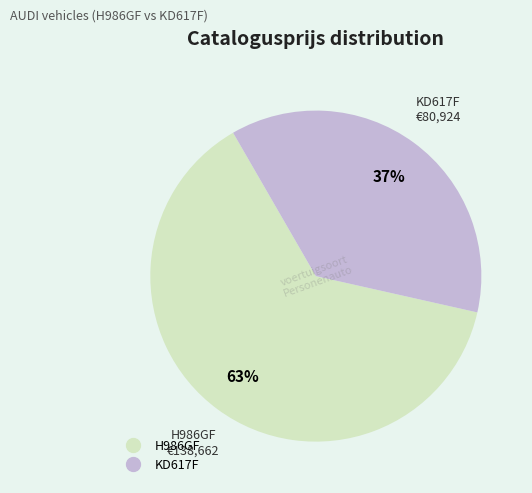

True or false: H986GF accounts for 71% of the total.

False